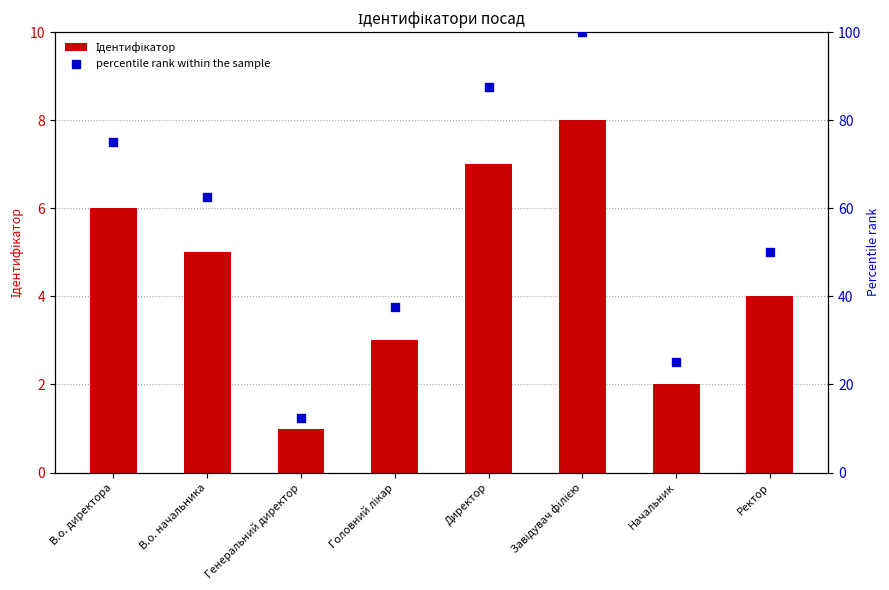

What are all the series names shown in the legend?

Ідентифікатор, percentile rank within the sample